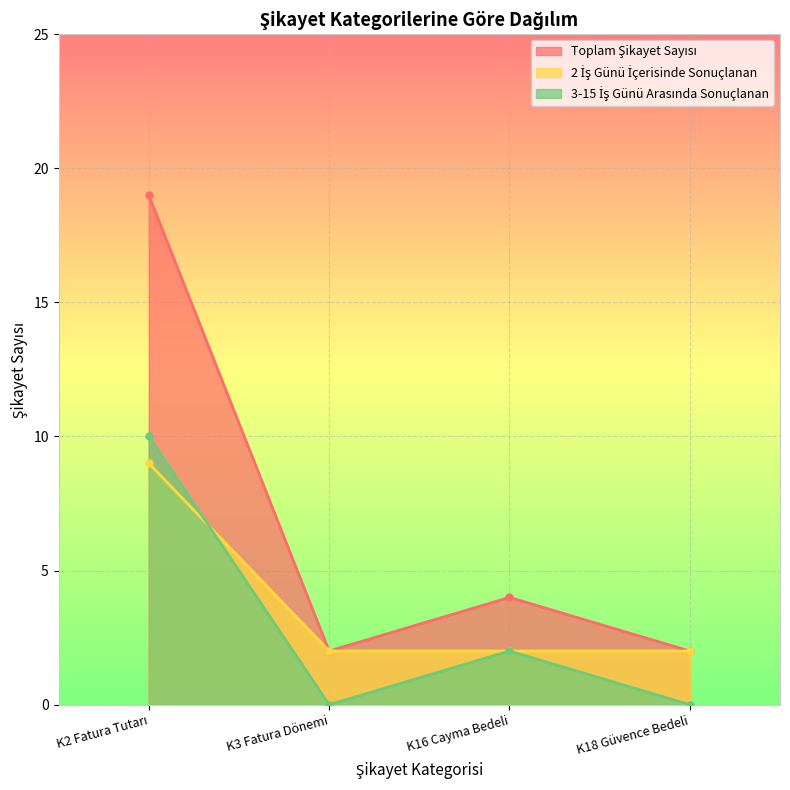

What is the difference between the maximum and minimum values in the 2 İş Günü İçerisinde Sonuçlanan series?

7